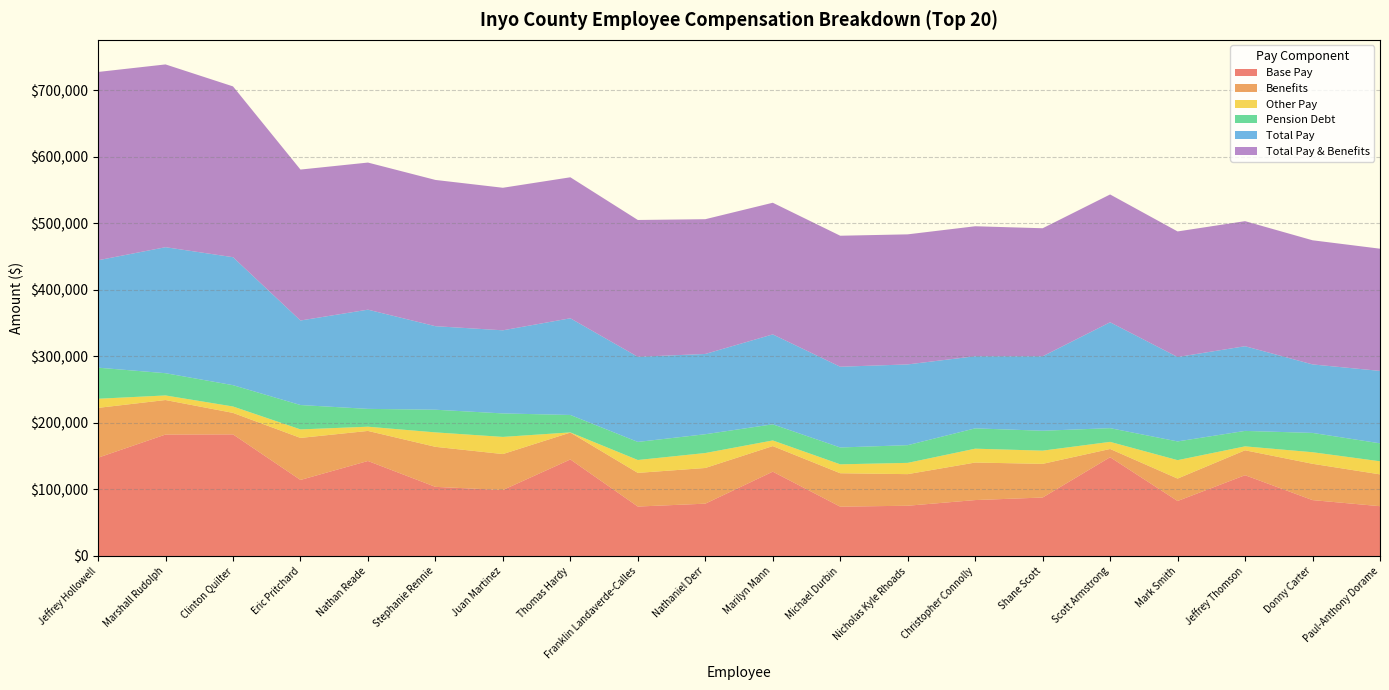

Reading left to right, list all the values displayed in this chart.

Base Pay: 147652.0	182431.0	182672.0	114211.0	142706.0	103830.0	99099.0	145004.0	74260.0	78575.0	126639.0	74088.0	75473.0	83982.0	87809.0	148399.0	82589.0	121332.0	83928.0	74800.0
Benefits: 74843.0	51862.0	32305.0	63162.0	45153.0	60156.0	53999.0	40392.0	50558.0	53612.0	38452.0	50193.0	47468.0	56381.0	50579.0	12360.0	33672.0	37440.0	54565.0	47802.0
Other Pay: 13711.0	6880.0	9600.0	12782.0	6342.0	21684.0	25778.0	250.0	19360.0	22477.0	8464.0	13406.0	16932.0	20820.0	19846.0	10663.0	27693.0	5906.0	17385.0	19652.0
Pension Debt: 46694.2	33421.6	32029.1	36614.3	26799.4	34047.5	35280.1	26194.0	27168.5	28228.5	24234.9	25310.4	26609.1	30535.8	29894.4	20611.4	28141.6	23216.5	29003.3	26993.5
Total Pay: 161363.0	189311.0	192272.0	126993.0	149048.0	125514.0	124877.0	145254.0	127864.0	120607.0	135103.0	121312.0	121318.0	108362.0	111884.0	159062.0	126835.0	127238.0	102922.0	108802.0
Total Pay & Benefits: 282900.2	274594.6	256606.1	226769.3	221000.4	219717.5	214156.1	211840.0	205590.5	202447.5	197789.9	196815.4	195395.1	195278.8	192357.4	192033.4	188648.6	187894.5	186490.3	183597.5